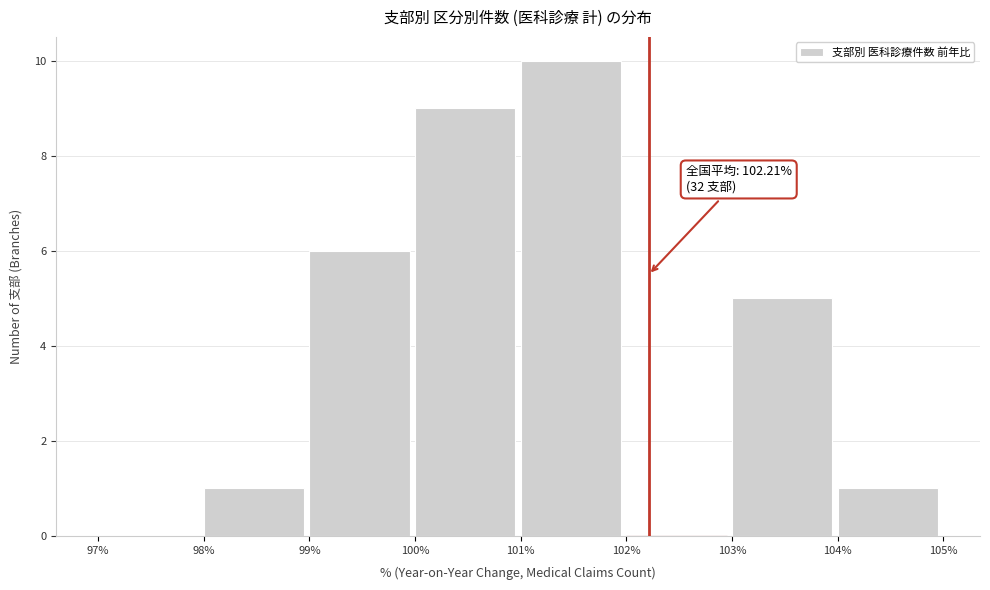

Over which range of the x-axis is the bar tallest?

101% to 102%